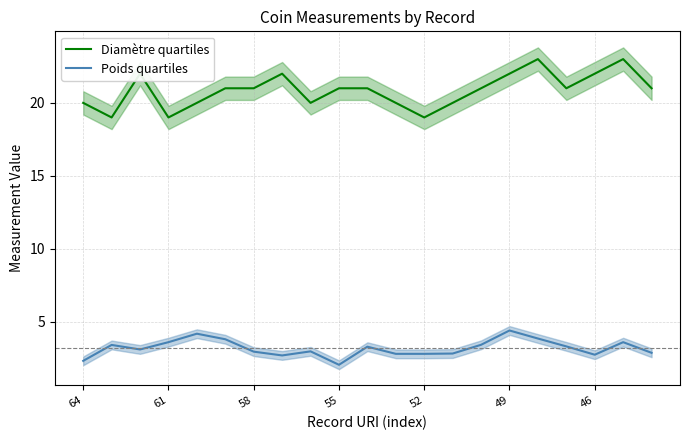

The Diamètre quartiles series shows 29.4 at 58. True or false?

False